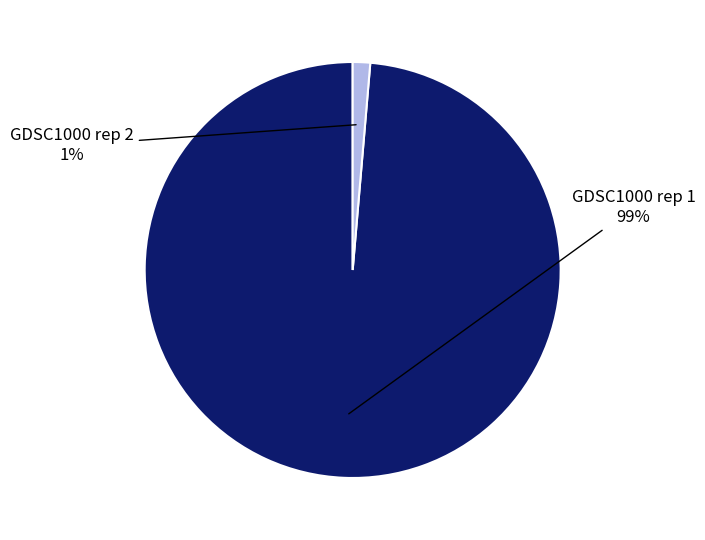

Is it true that GDSC1000 rep 1 is 89% of the pie?

False